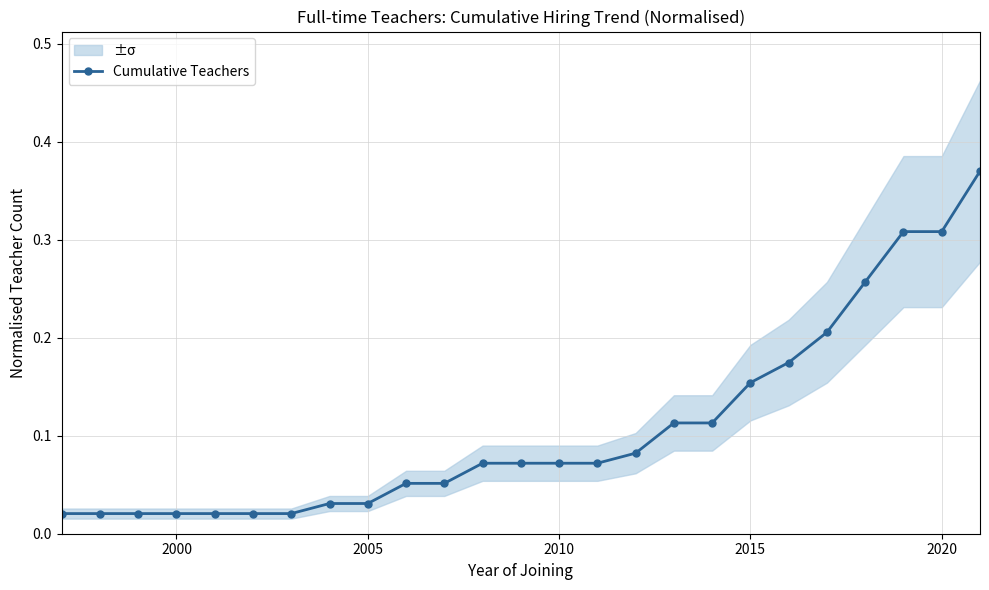

True or false: there are more than 2 points higher than both neighbors.

False